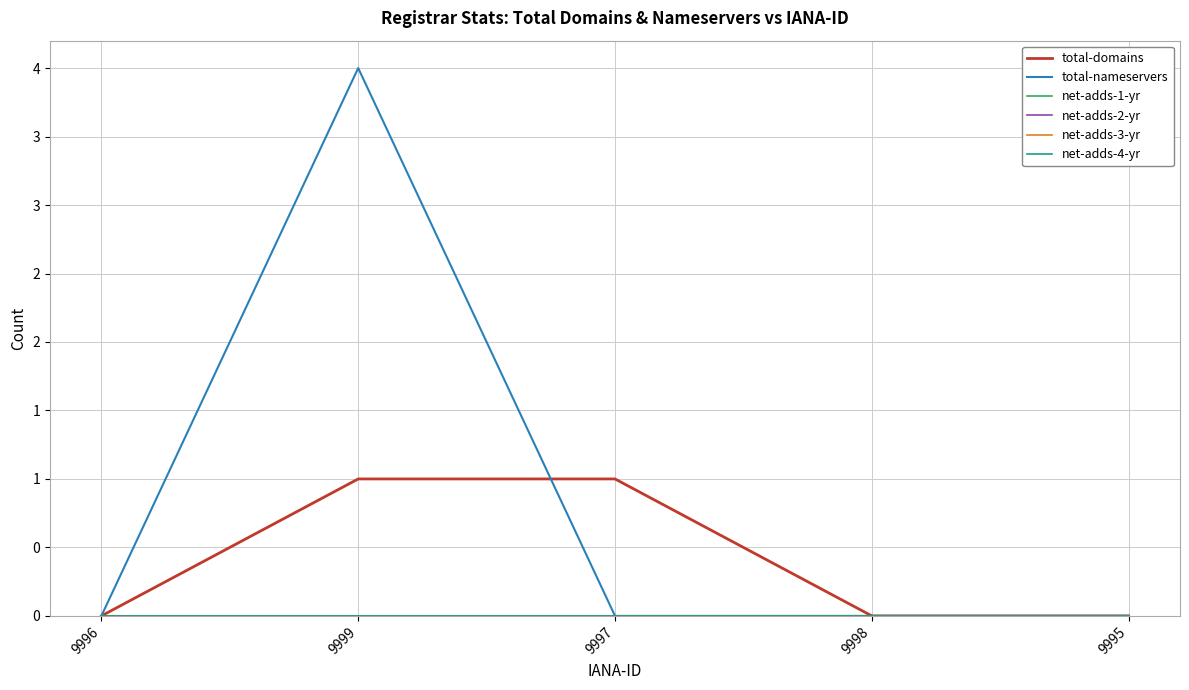

Does the chart have visible grid lines?

Yes